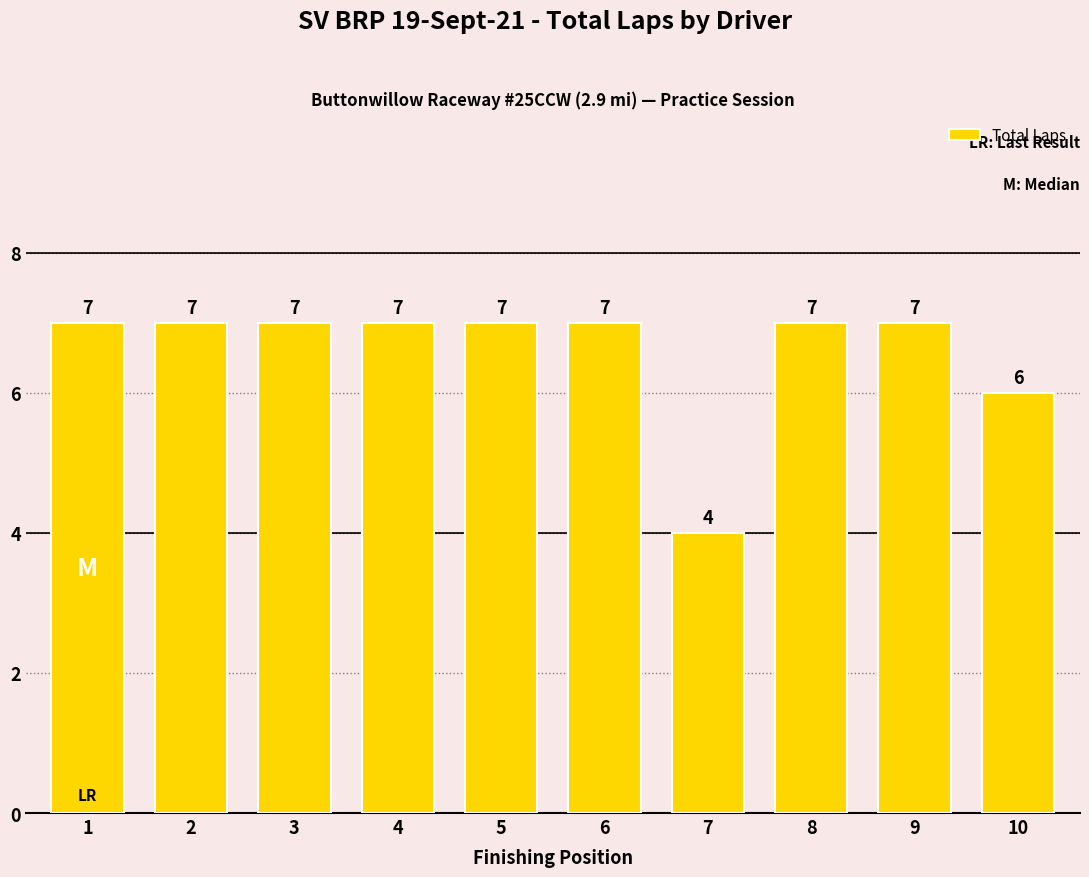

Count the values in the range 7 to 8.

8